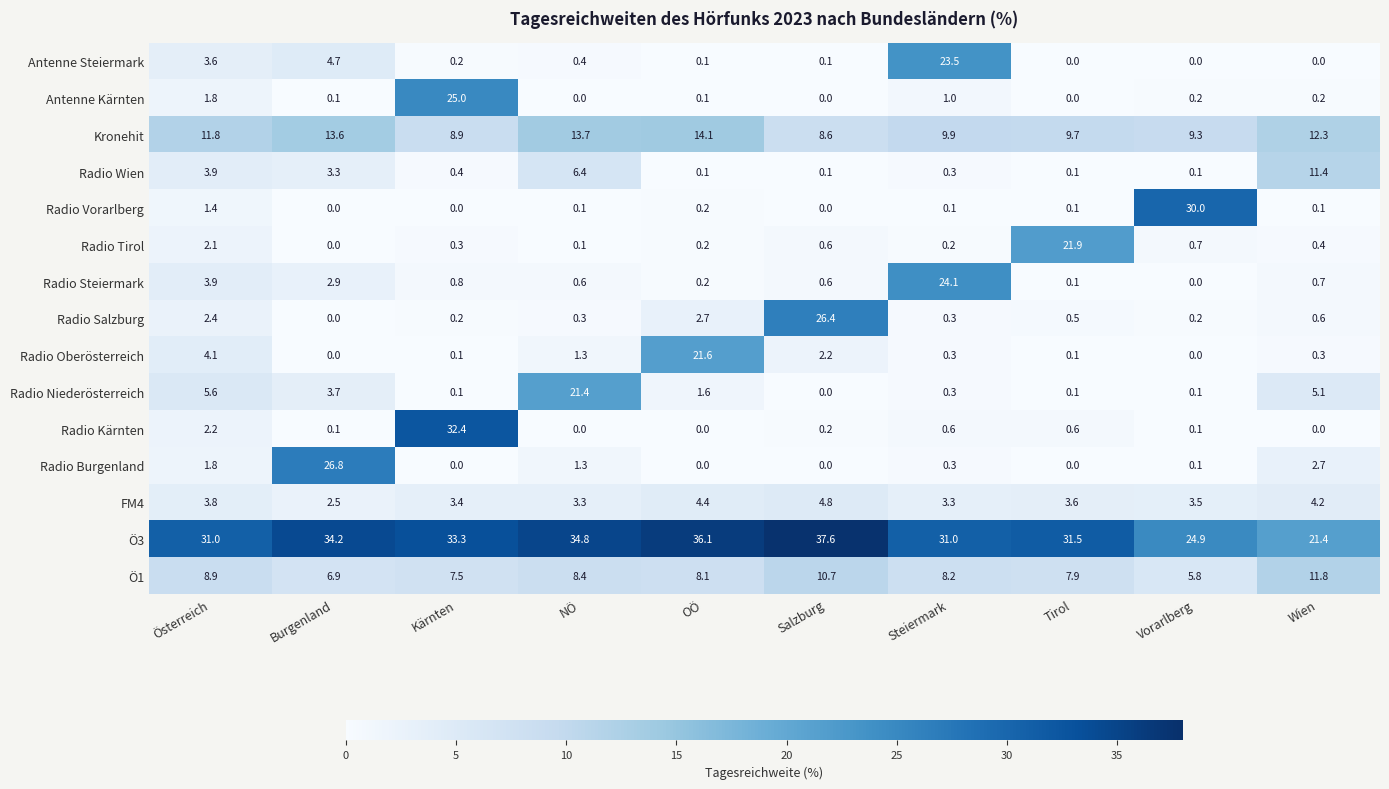

Which series changed the most between NÖ and OÖ?

Radio Oberösterreich